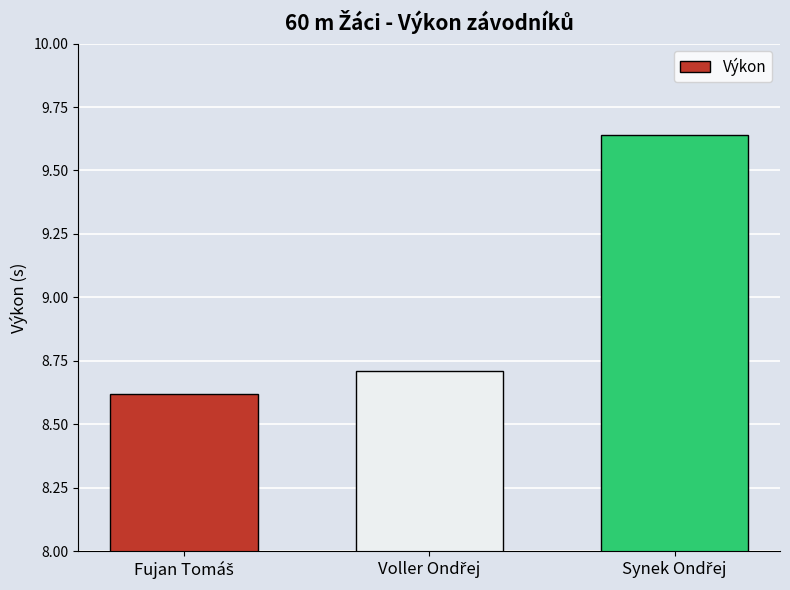

What is the sum of all values?

27.0